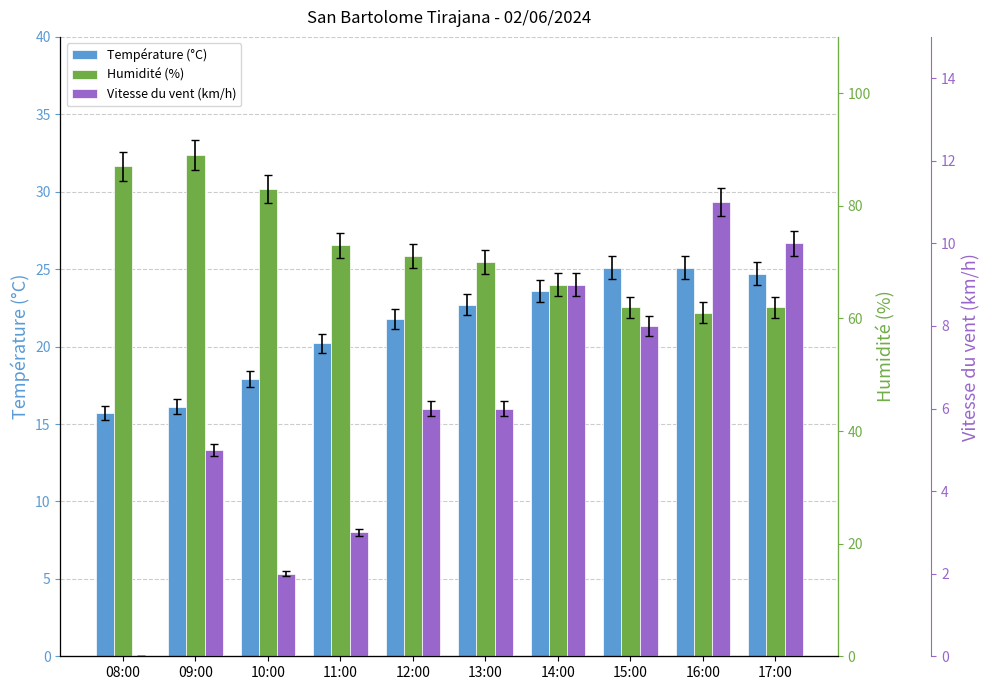

How many data points does each series have?

10